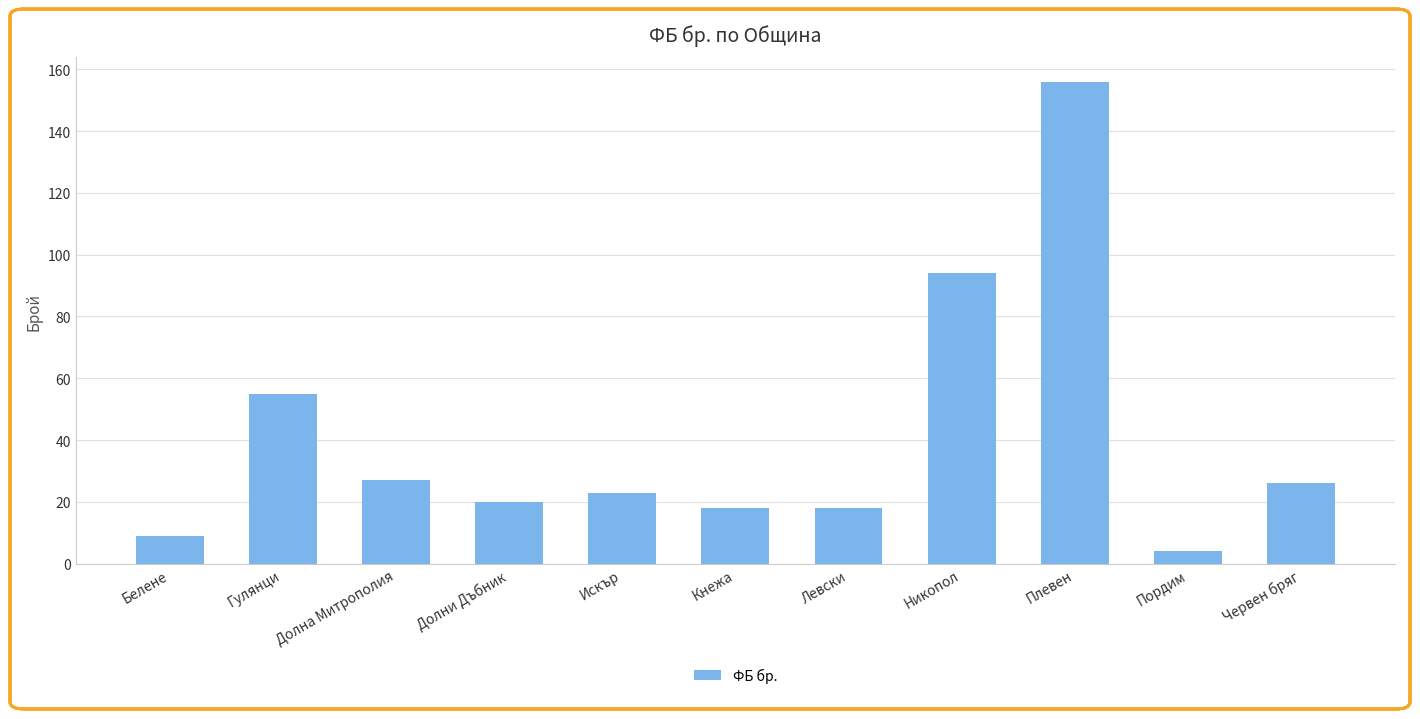

What position from the left is Пордим?

10